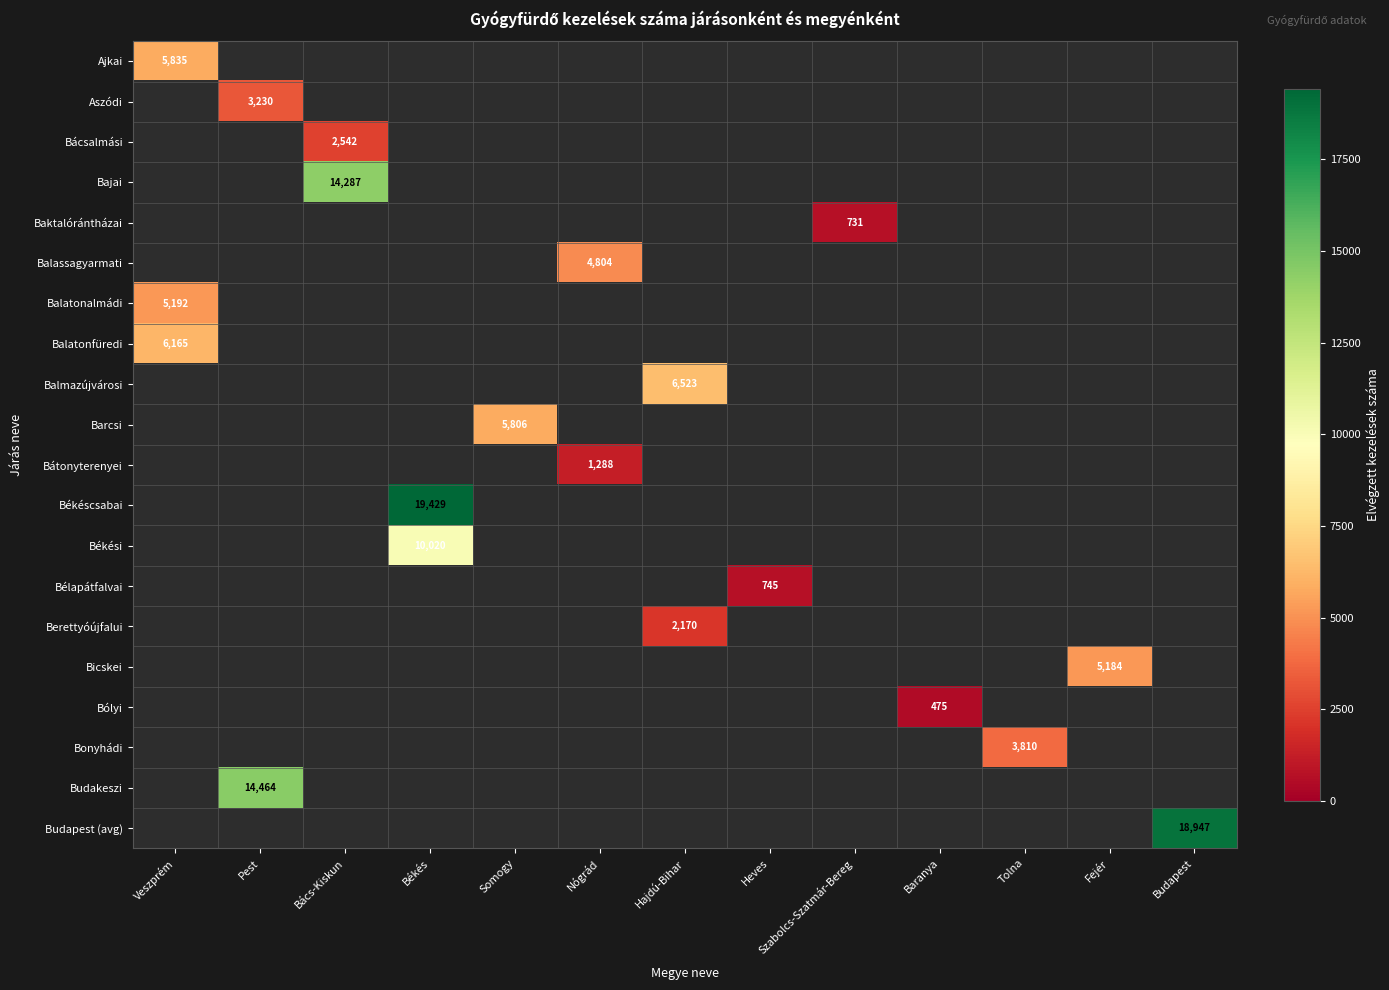

The value of Budapest (avg) at Budapest is 27184. True or false?

False